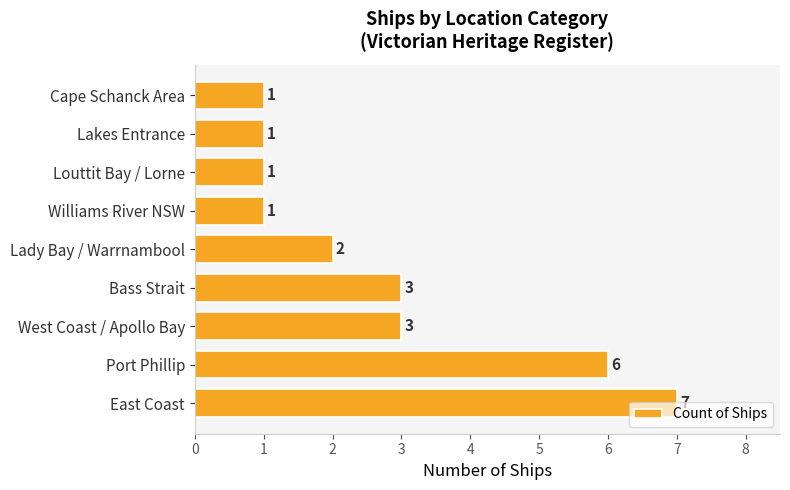

How many bars are there in total?

9